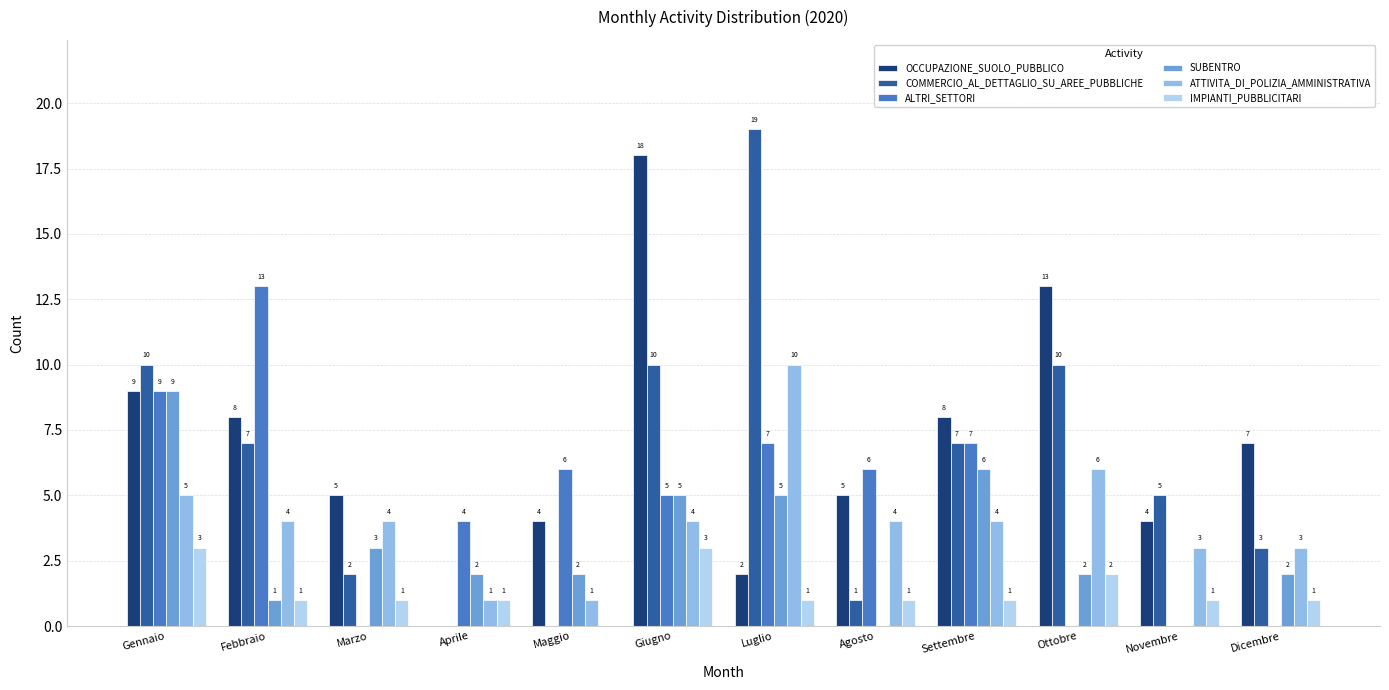

What is the sum of all ATTIVITA_DI_POLIZIA_AMMINISTRATIVA values?

49